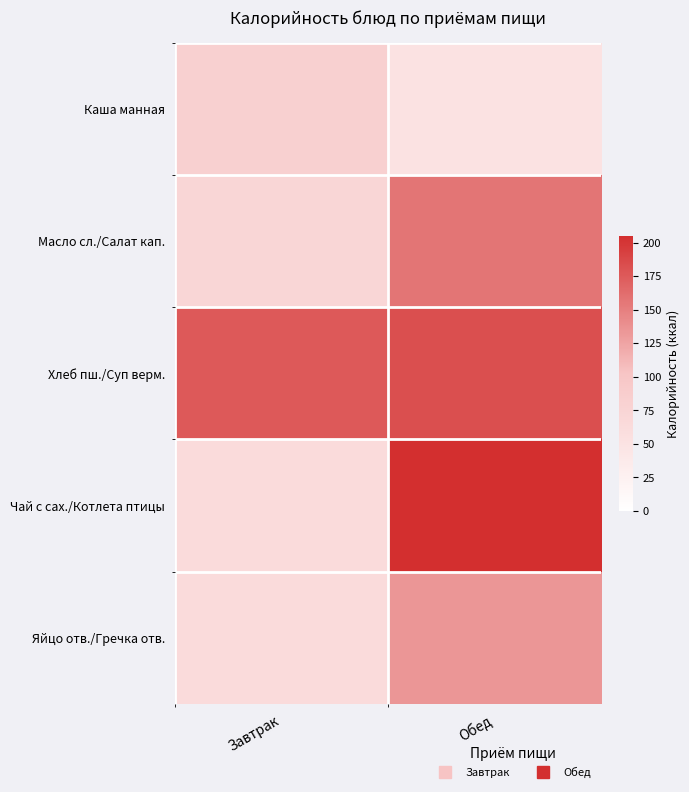

Reading left to right, extract all data points from this chart.

Каша манная: Завтрак=81.9	Обед=50.2
Масло сл./Салат кап.: Завтрак=70.9	Обед=157.0
Хлеб пш./Суп верм.: Завтрак=176.0	Обед=182.0
Чай с сах./Котлета птицы: Завтрак=62.0	Обед=205.1
Яйцо отв./Гречка отв.: Завтрак=62.8	Обед=134.5